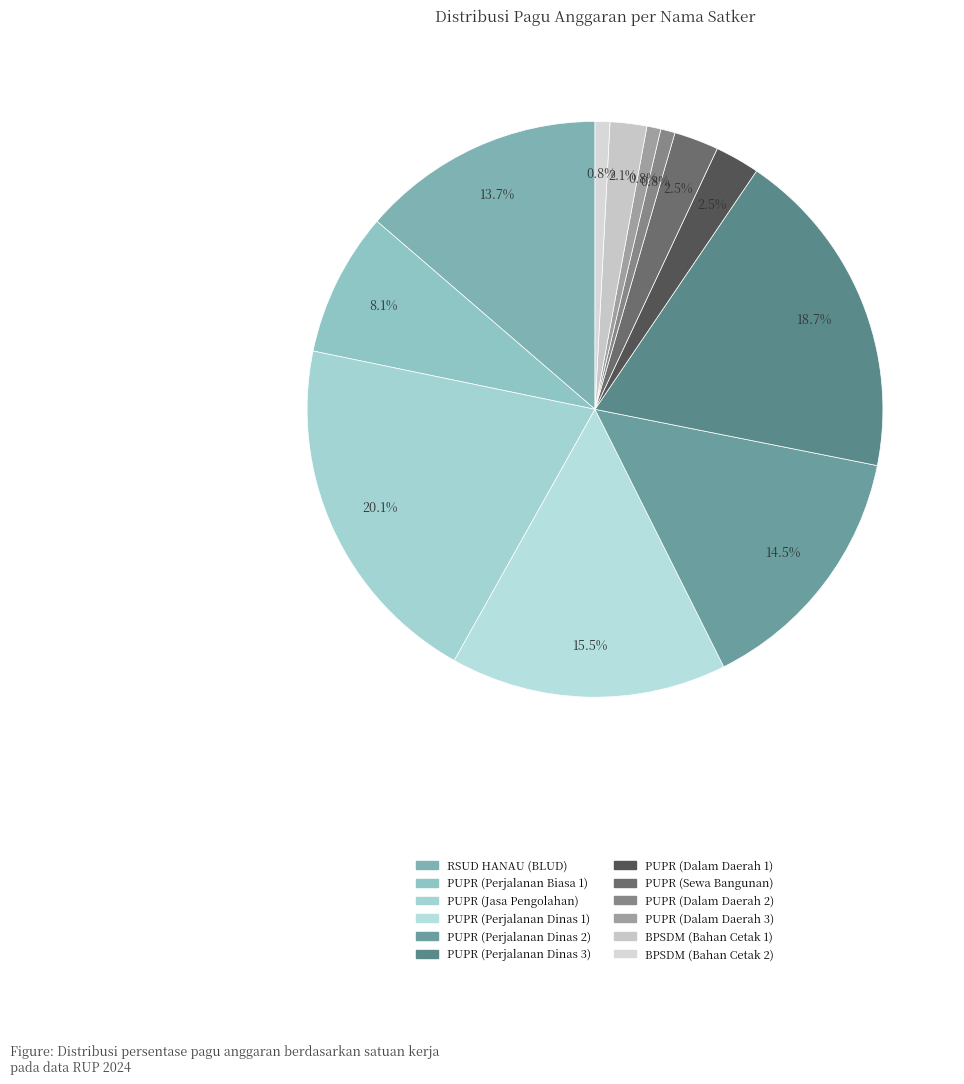

What is the smallest slice in the pie chart?

Dinas Pekerjaan Umum dan Penataan Ruang (Perjalanan Dalam Daerah 3)